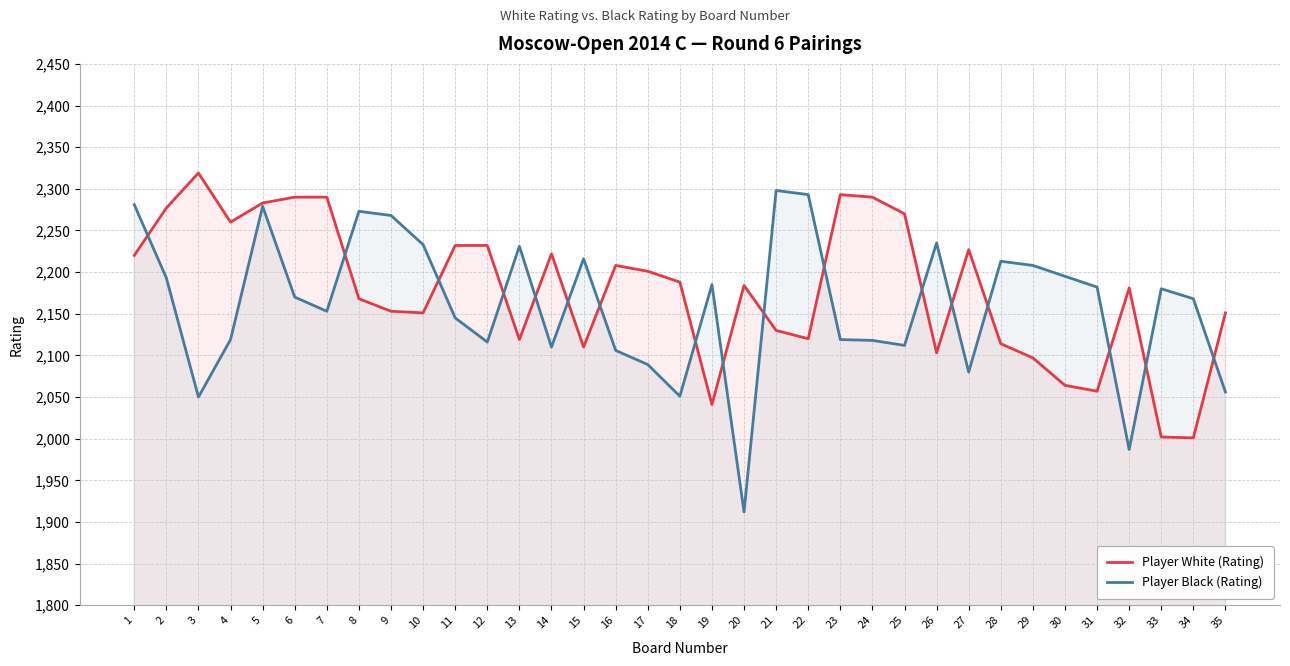

How many lines are shown in the chart?

2